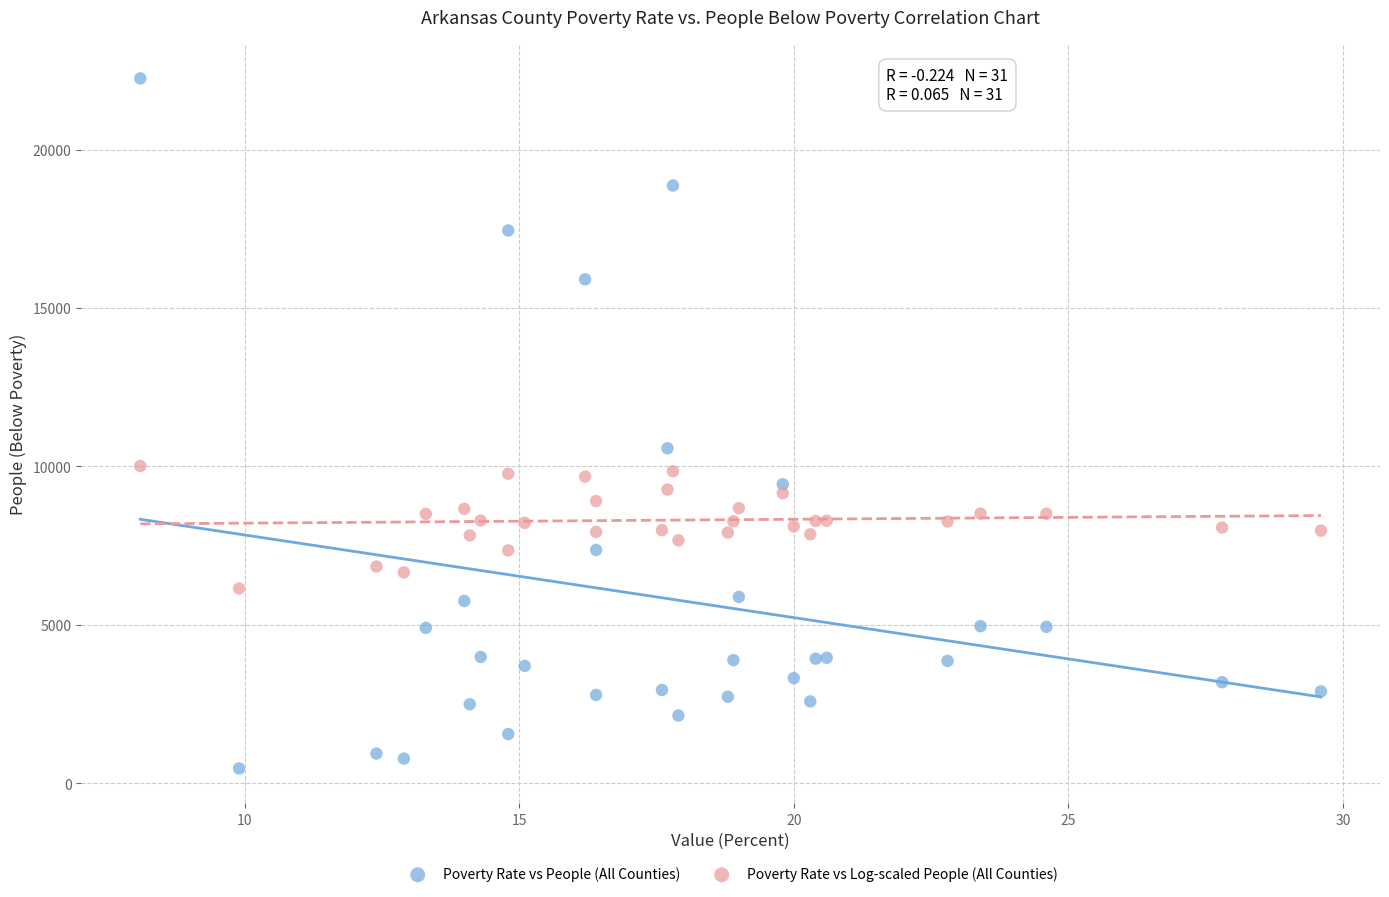

Across all series, what Y value is closest to 11355?

10570.0